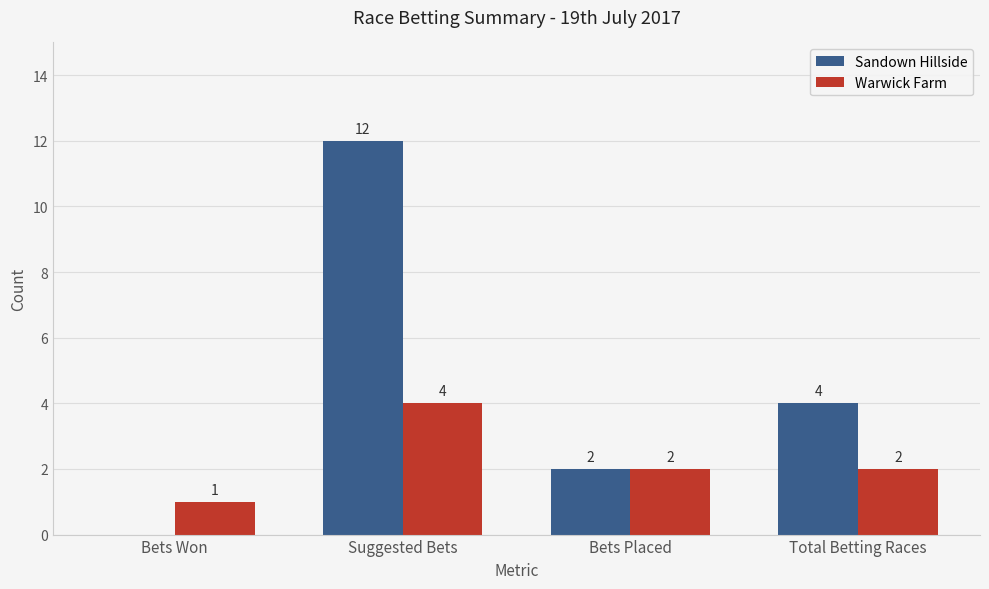

Is it true that Warwick Farm equals 4 at Suggested Bets?

True